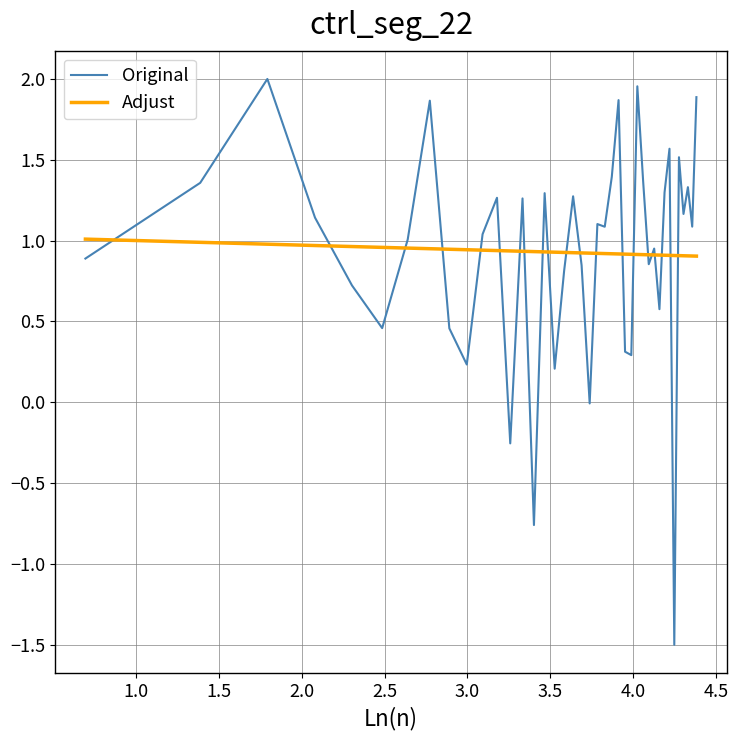

After their last crossing, which series has the higher values: Original or Adjust?

Original